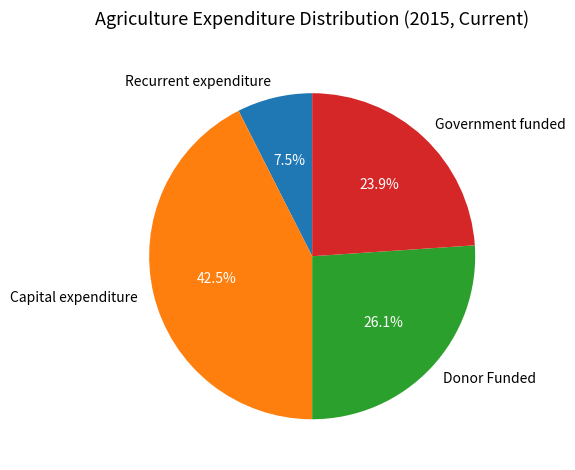

Rank the categories by value from highest to lowest.

Capital expenditure, Donor Funded, Government funded, Recurrent expenditure